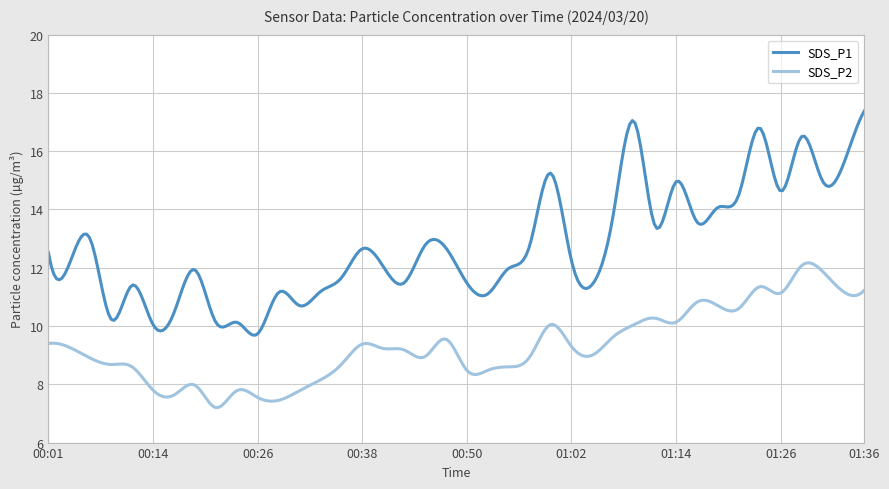

Which series has the largest total across all categories?

SDS_P1